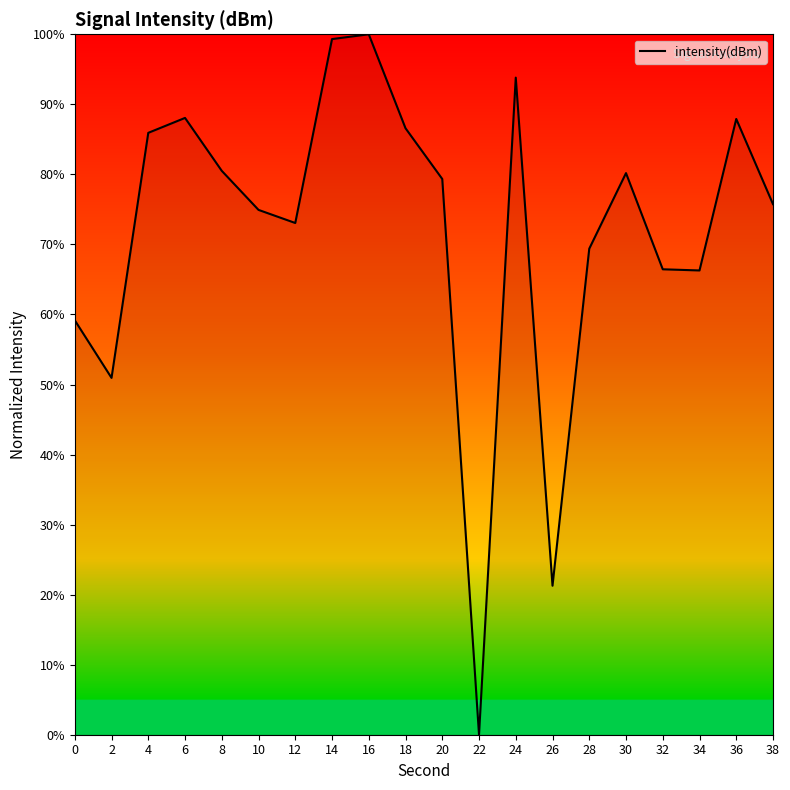

Which category has the lowest value across all series?

22